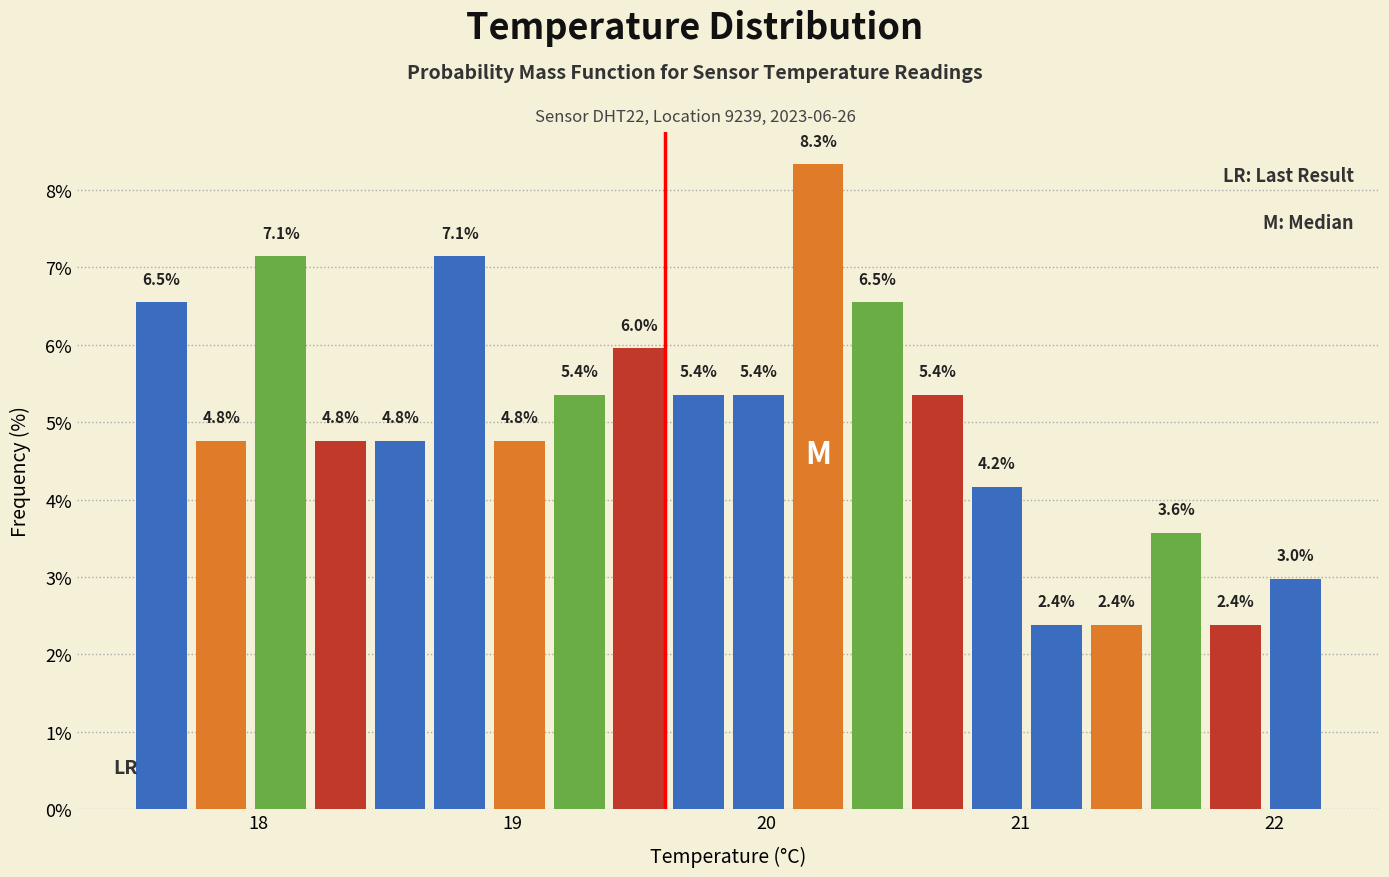

Read against the x-axis, roughly where is the centre of the tallest bar?

20.2